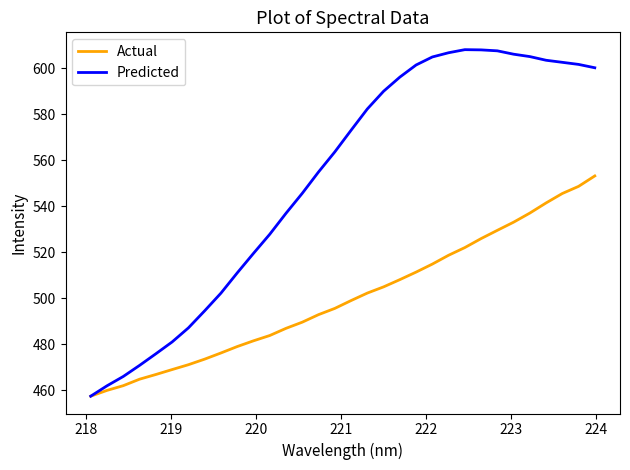

Does the chart have visible grid lines?

No